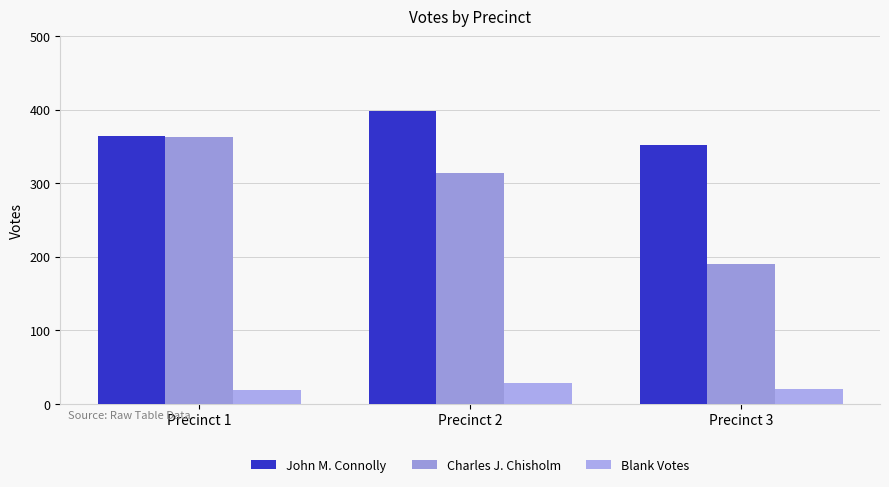

How many distinct data groups are displayed?

3